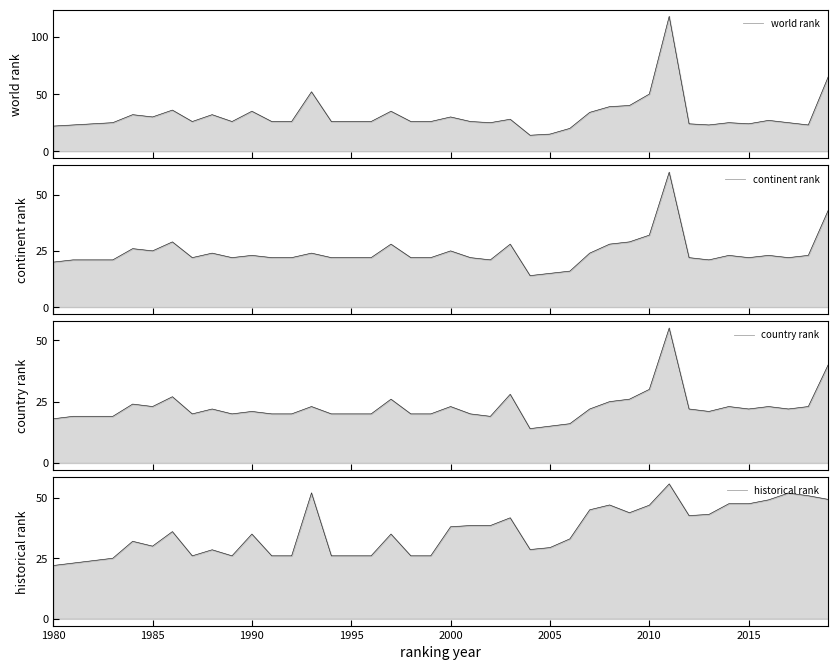

Reading left to right, list all the values displayed in this chart.

world rank: 22.0	23.0	24.0	25.0	32.0	30.0	36.0	26.0	32.0	26.0	35.0	26.0	26.0	52.0	26.0	26.0	26.0	35.0	26.0	26.0	30.0	26.0	25.0	28.0	14.0	15.0	20.0	34.0	39.0	40.0	50.0	118.0	24.0	23.0	25.0	24.0	27.0	25.0	23.0	65.0
continent rank: 20.0	21.0	21.0	21.0	26.0	25.0	29.0	22.0	24.0	22.0	23.0	22.0	22.0	24.0	22.0	22.0	22.0	28.0	22.0	22.0	25.0	22.0	21.0	28.0	14.0	15.0	16.0	24.0	28.0	29.0	32.0	60.0	22.0	21.0	23.0	22.0	23.0	22.0	23.0	43.0
country rank: 18.0	19.0	19.0	19.0	24.0	23.0	27.0	20.0	22.0	20.0	21.0	20.0	20.0	23.0	20.0	20.0	20.0	26.0	20.0	20.0	23.0	20.0	19.0	28.0	14.0	15.0	16.0	22.0	25.0	26.0	30.0	55.0	22.0	21.0	23.0	22.0	23.0	22.0	23.0	40.0
historical rank: 22.0	23.0	24.0	25.0	32.0	30.0	36.0	26.0	28.5	26.0	35.0	26.0	26.0	52.0	26.0	26.0	26.0	35.0	26.0	26.0	38.0	38.5	38.5	41.7	28.6	29.4	33.0	45.0	47.0	43.8	46.9	55.7	42.6	43.1	47.5	47.5	49.1	51.9	50.8	49.3